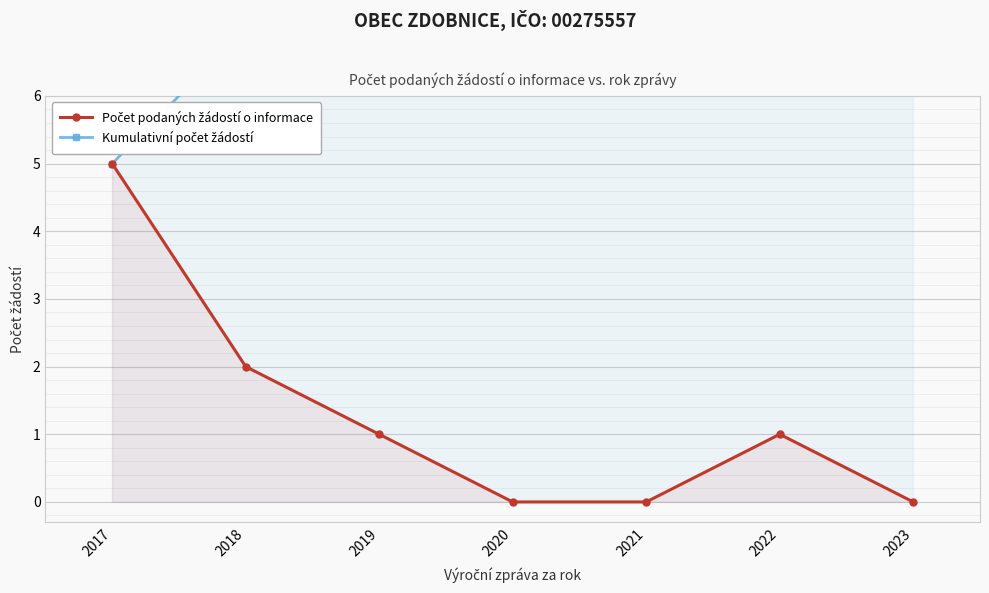

True or false: Počet podaných žádostí o informace has more than 2 interior local peaks.

False